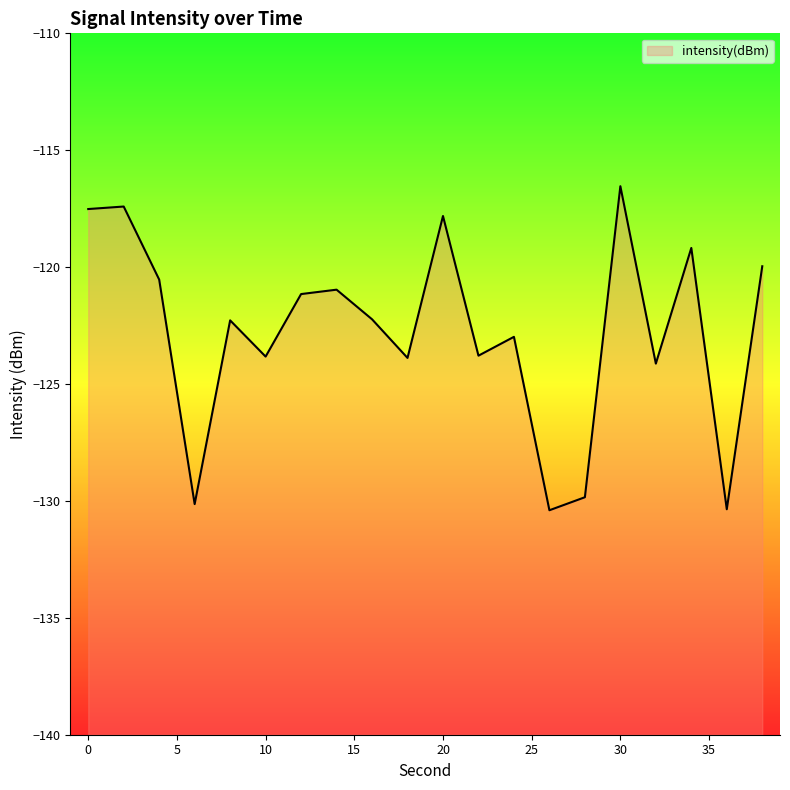

List the labels in order of value, smallest first.

26, 36, 6, 28, 32, 18, 10, 22, 24, 8, 16, 12, 14, 4, 38, 34, 20, 0, 2, 30